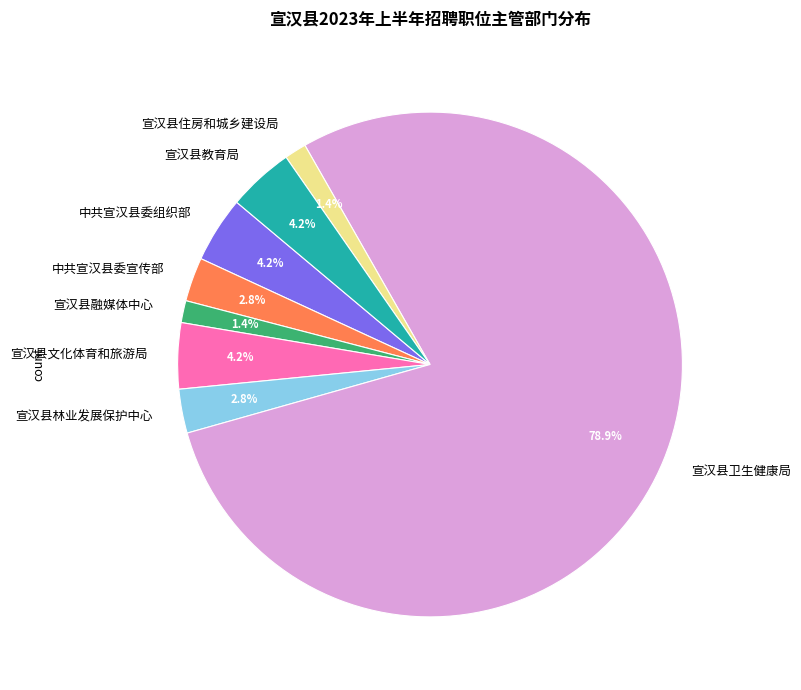

What is the largest slice in the pie chart?

宣汉县卫生健康局